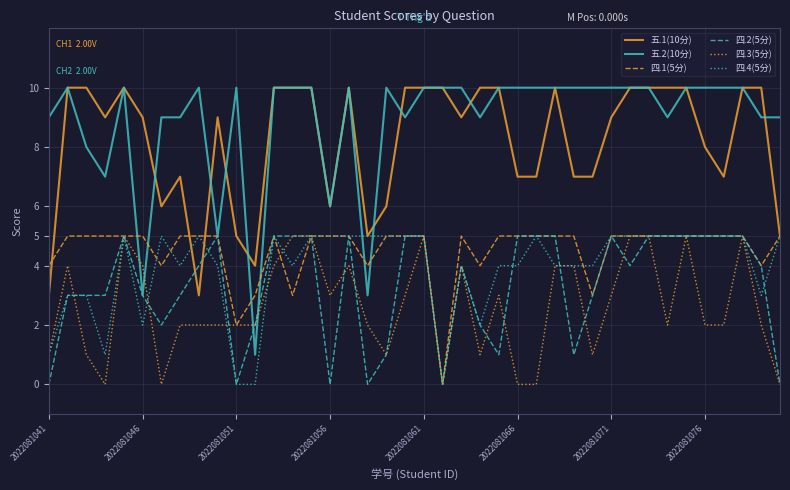

Reading left to right, what are all the values shown in this chart?

五.1(10分): 3	10	10	9	10	9	6	7	3	9	5	4	10	10	10	6	10	5	6	10	10	10	9	10	10	7	7	10	7	7	9	10	10	10	10	8	7	10	10	5
五.2(10分): 9	10	8	7	10	3	9	9	10	5	10	1	10	10	10	6	10	3	10	9	10	10	10	9	10	10	10	10	10	10	10	10	10	9	10	10	10	10	9	9
四.1(5分): 4	5	5	5	5	5	4	5	5	5	2	3	5	3	5	5	5	4	5	5	5	0	5	4	5	5	5	5	5	3	5	5	5	5	5	5	5	5	4	5
四.2(5分): 0	3	3	3	5	3	2	3	4	5	0	2	5	5	5	0	5	0	1	5	5	0	4	2	1	5	5	5	1	3	5	4	5	5	5	5	5	5	4	0
四.3(5分): 1	4	1	0	5	4	0	2	2	2	2	2	4	5	5	3	4	2	1	3	5	0	4	1	3	0	0	4	4	1	3	5	5	2	5	2	2	5	2	0
四.4(5分): 1	3	3	1	5	2	5	4	5	4	0	0	5	4	5	5	5	5	5	5	5	0	4	2	4	4	5	4	4	4	5	5	5	5	5	5	5	5	3	5